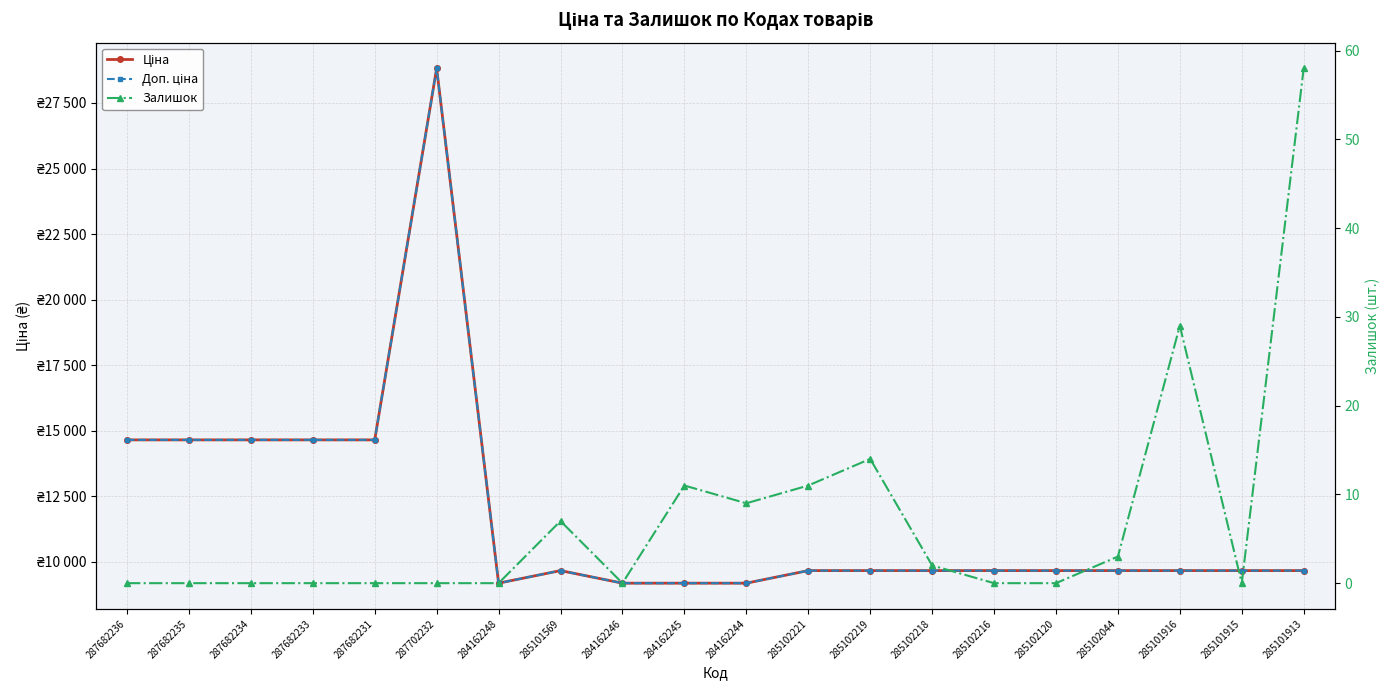

True or false: Ціна and Доп. ціна cross at least once.

False